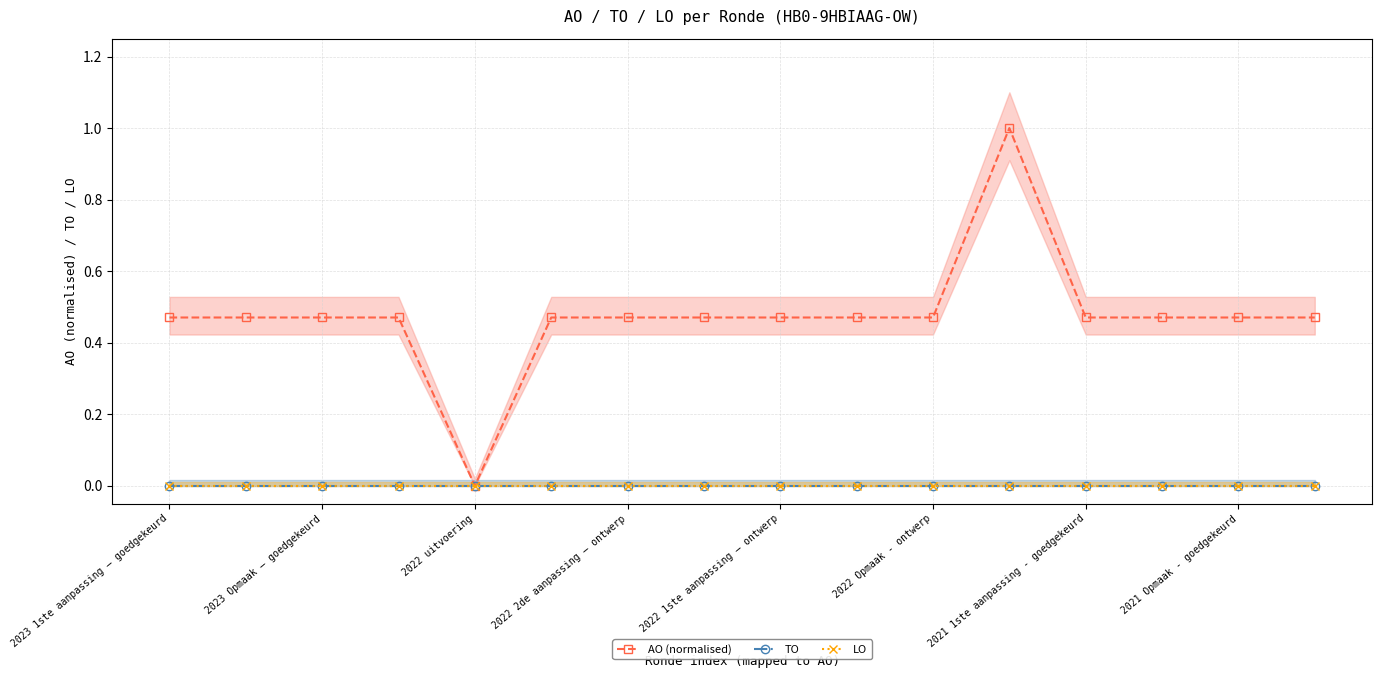

Does the chart display data point markers on the line(s)?

Yes